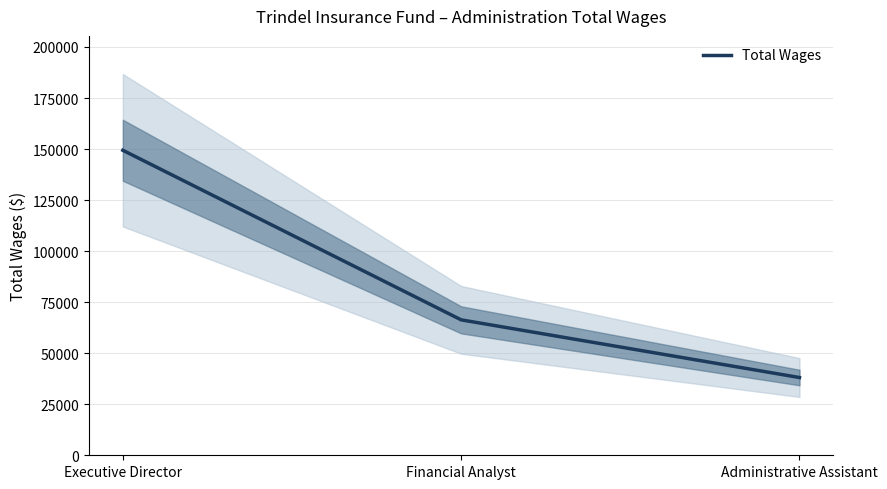

Where does the data first go above 66333?

Executive Director